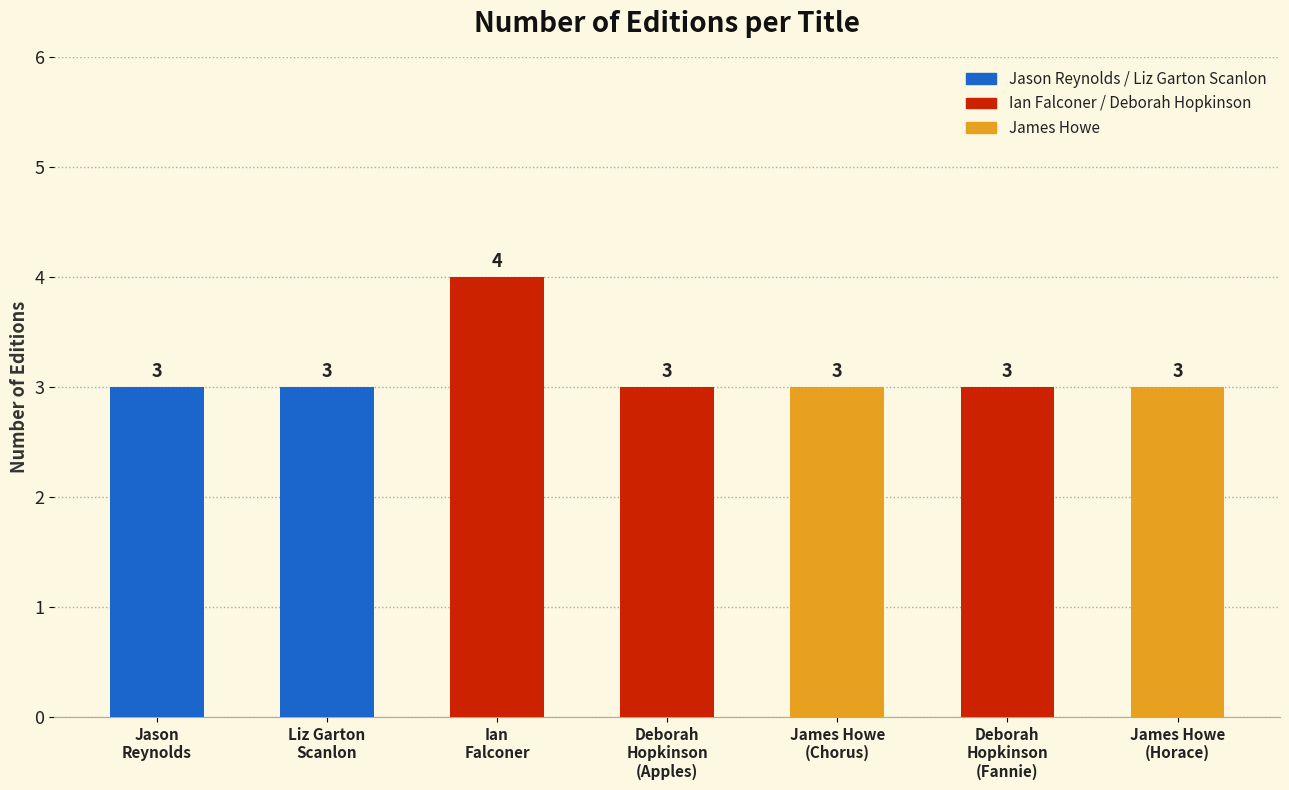

What position from the left is Liz Garton
Scanlon?

2